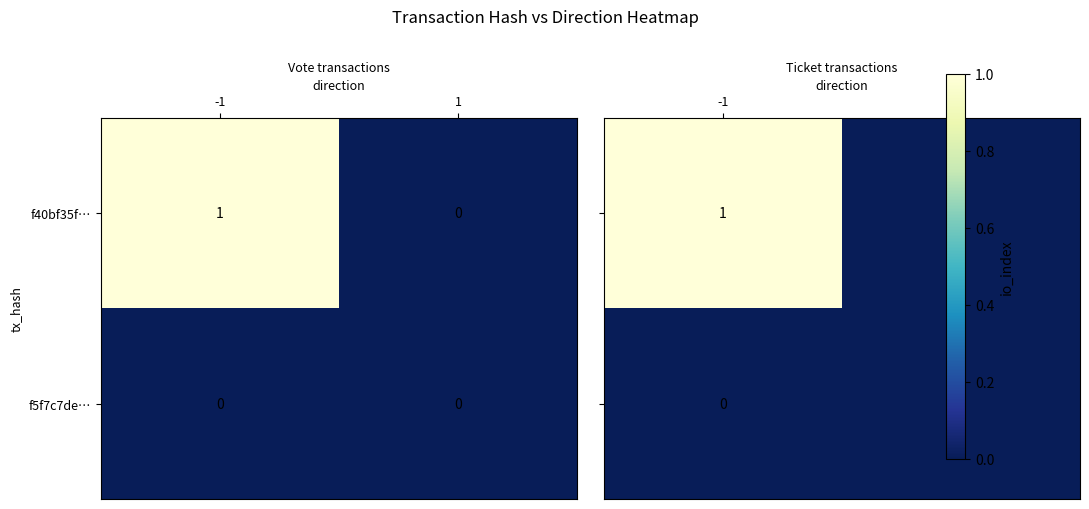

Is it true that f40bf35f… equals 1 at -1?

True